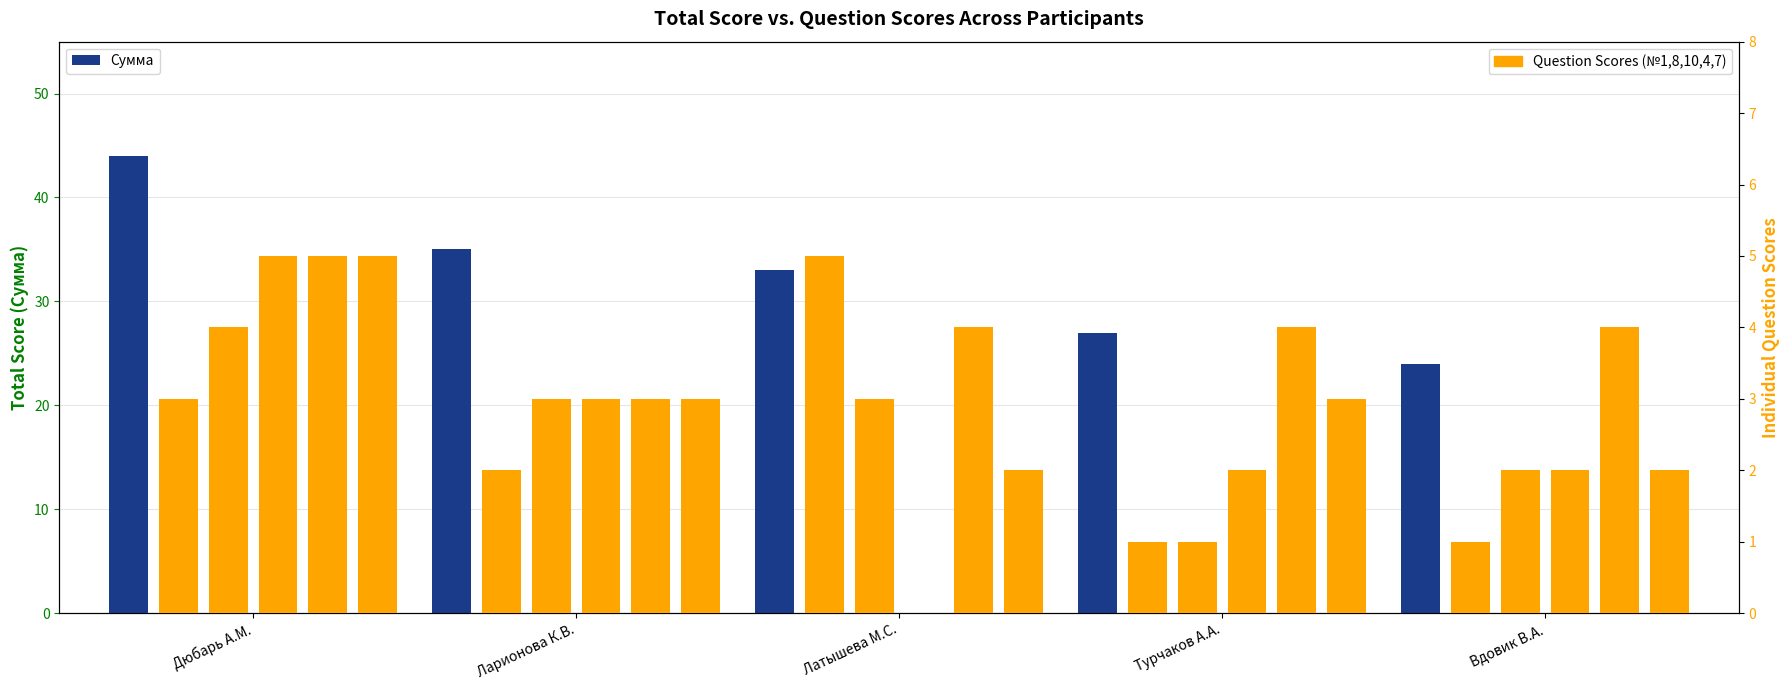

What are all the series names shown in the legend?

Сумма, № 1